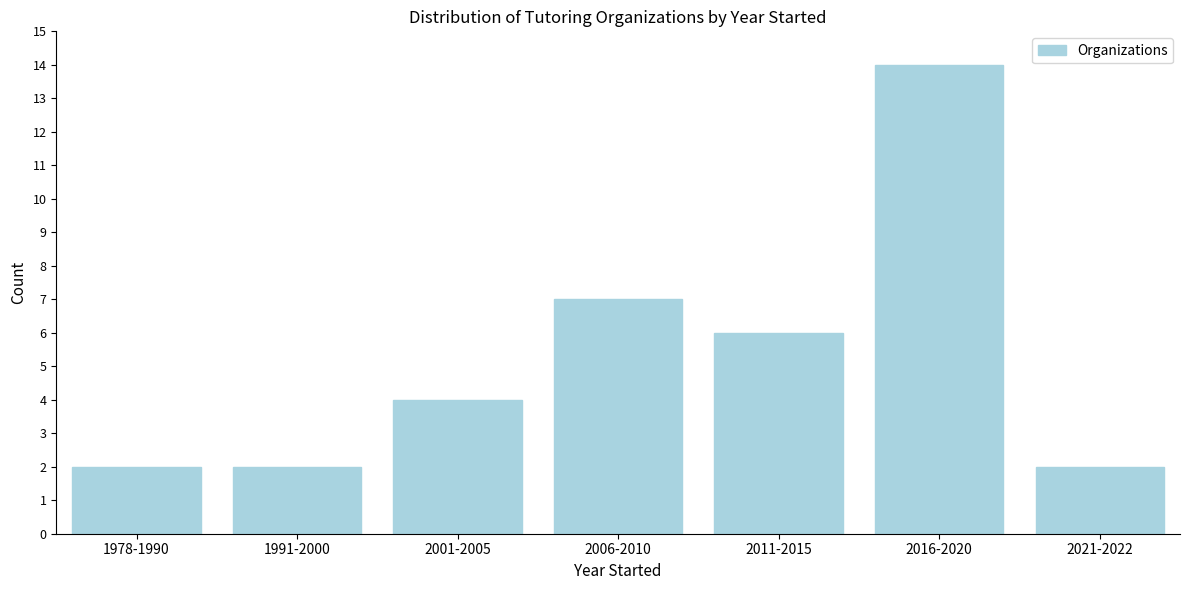

Reading right to left, what are all the values shown in this chart?

2021-2022=2	2016-2020=14	2011-2015=6	2006-2010=7	2001-2005=4	1991-2000=2	1978-1990=2